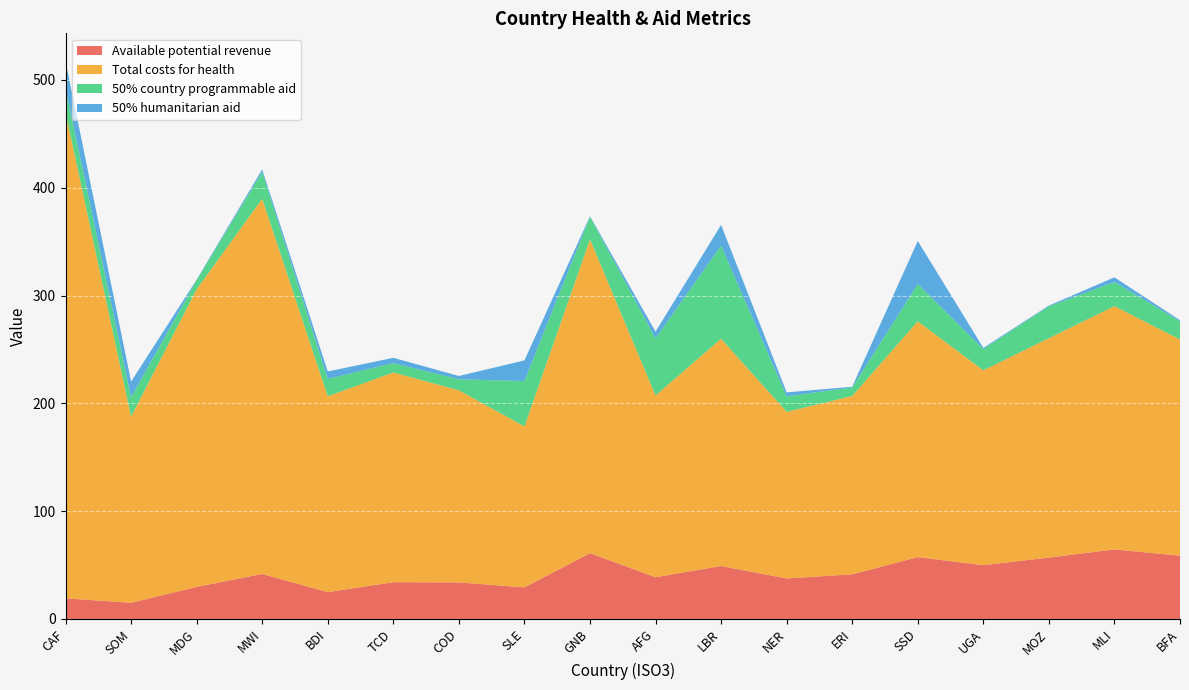

Reading left to right, what are all the values shown in this chart?

Available potential revenue: 19.1	15.0	29.7	41.7	24.9	34.1	33.9	29.3	61.0	38.7	49.1	37.6	41.4	57.4	49.9	56.9	64.5	58.7
Total costs for health: 450.8	172.7	276.0	348.0	181.6	194.5	178.2	149.3	291.1	168.6	210.8	154.5	165.4	218.7	180.8	203.5	225.6	200.5
50% country programmable aid: 22.1	18.0	8.4	24.9	16.1	8.7	10.2	42.1	20.9	53.1	86.3	14.4	8.0	34.5	19.8	29.6	22.3	16.9
50% humanitarian aid: 25.3	14.5	0.5	2.4	6.9	4.9	3.1	19.2	0.6	6.1	19.3	3.6	0.6	39.9	1.0	0.6	4.4	1.0